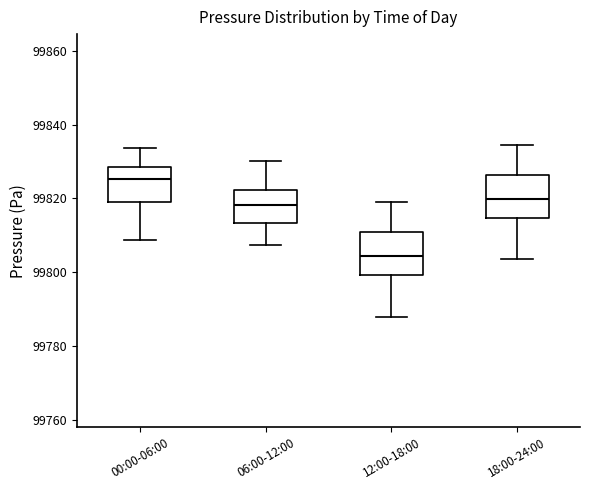

Reading left to right, transcribe this box plot: for each box, give where its median line is, the range the box spans, and where its two whiskers end, as read against the y-axis. The values are not printed on the chart, so give them approximately, as read against the axis.

00:00-06:00: median 99826, box 99820 to 99828, whiskers 99808 to 99834
06:00-12:00: median 99818, box 99814 to 99822, whiskers 99808 to 99830
12:00-18:00: median 99804, box 99800 to 99810, whiskers 99788 to 99820
18:00-24:00: median 99820, box 99814 to 99826, whiskers 99804 to 99834